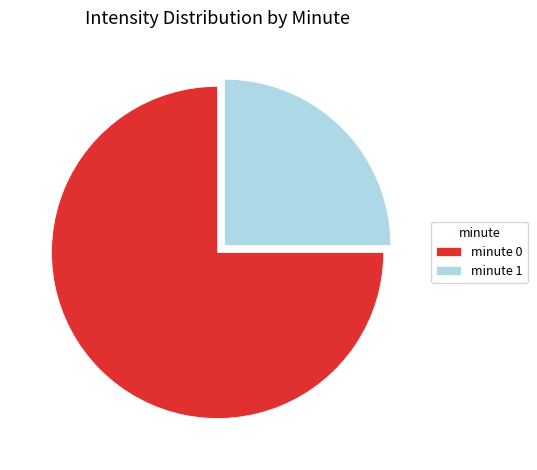

Is it true that minute 0 is 66% of the pie?

False